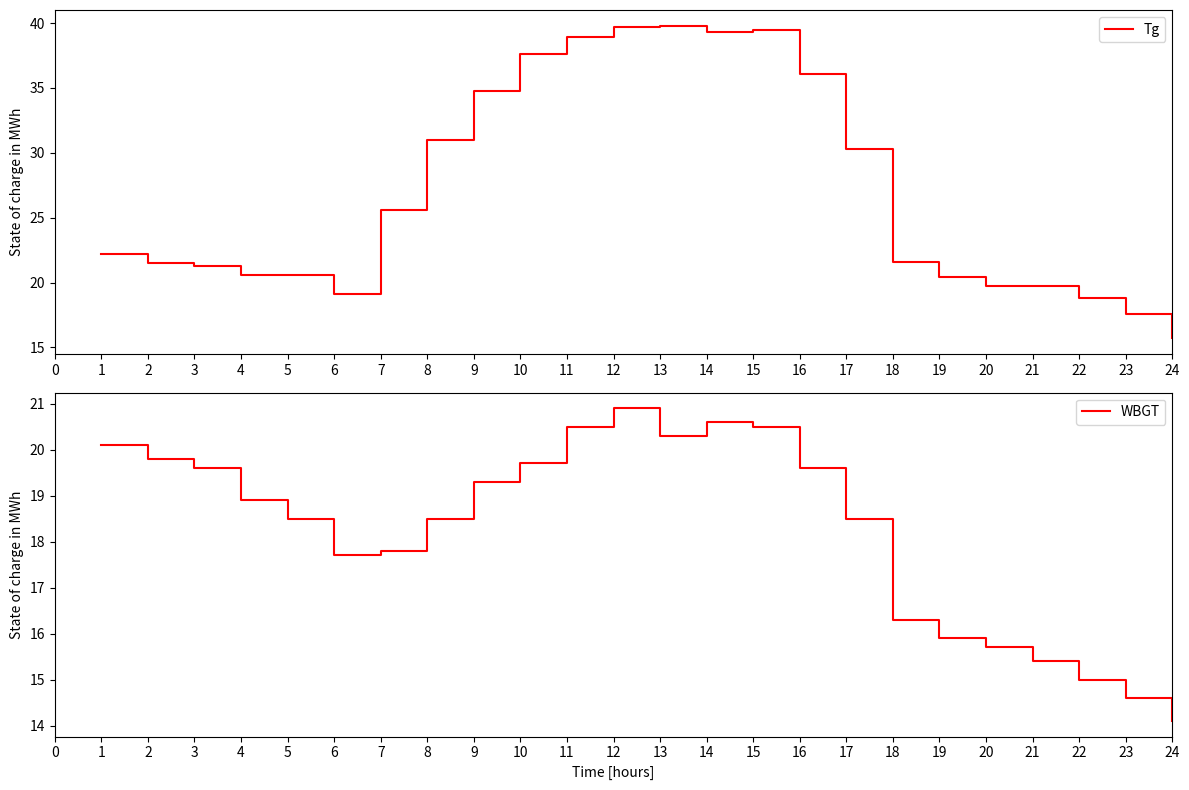

Which series has the largest range (max minus min)?

Tg